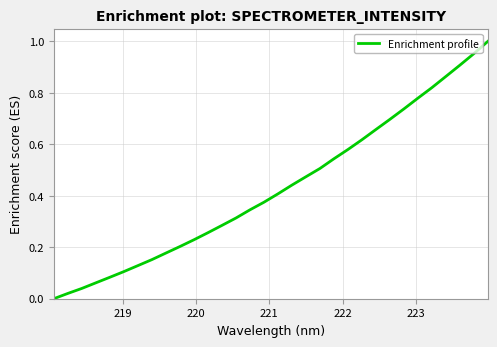

Does the chart display data point markers on the line(s)?

No